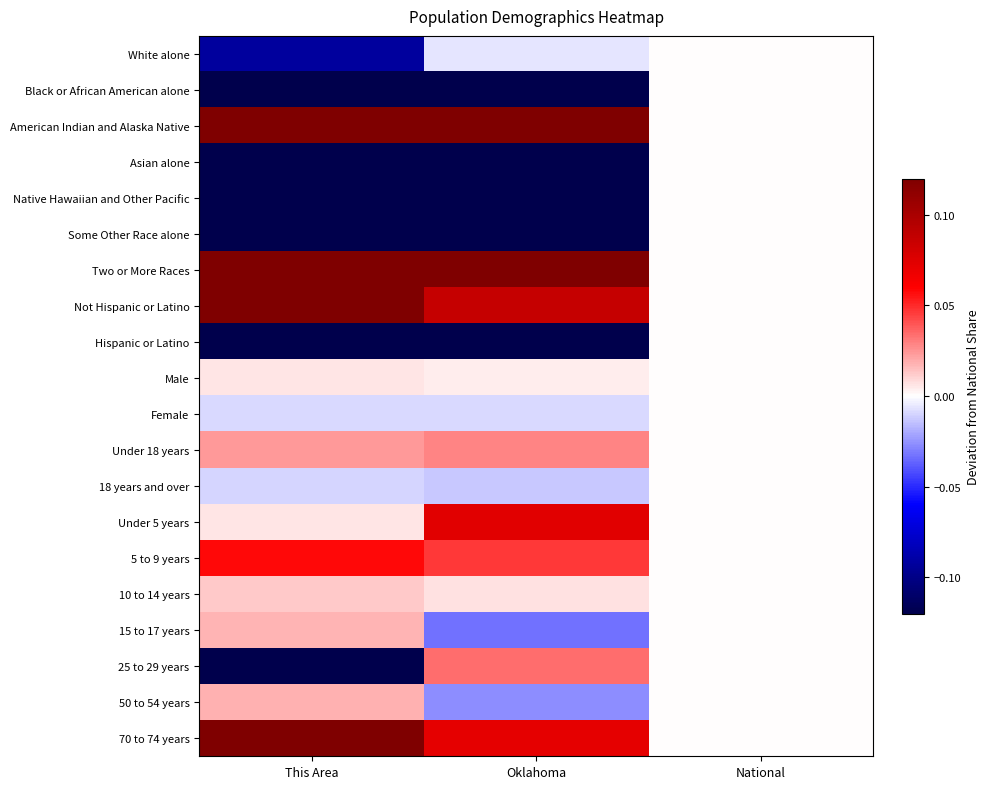

Reading left to right, what are all the values shown in this chart?

White alone: This Area=-0.1	Oklahoma=-0.0	National=0.0
Black or African American alone: This Area=-0.1	Oklahoma=-0.1	National=0.0
American Indian and Alaska Native: This Area=0.1	Oklahoma=0.1	National=0.0
Asian alone: This Area=-0.1	Oklahoma=-0.1	National=0.0
Native Hawaiian and Other Pacific: This Area=-0.1	Oklahoma=-0.1	National=0.0
Some Other Race alone: This Area=-0.1	Oklahoma=-0.1	National=0.0
Two or More Races: This Area=0.1	Oklahoma=0.1	National=0.0
Not Hispanic or Latino: This Area=0.1	Oklahoma=0.1	National=0.0
Hispanic or Latino: This Area=-0.1	Oklahoma=-0.1	National=0.0
Male: This Area=0.0	Oklahoma=0.0	National=0.0
Female: This Area=-0.0	Oklahoma=-0.0	National=0.0
Under 18 years: This Area=0.0	Oklahoma=0.0	National=0.0
18 years and over: This Area=-0.0	Oklahoma=-0.0	National=0.0
Under 5 years: This Area=0.0	Oklahoma=0.1	National=0.0
5 to 9 years: This Area=0.1	Oklahoma=0.0	National=0.0
10 to 14 years: This Area=0.0	Oklahoma=0.0	National=0.0
15 to 17 years: This Area=0.0	Oklahoma=-0.0	National=0.0
25 to 29 years: This Area=-0.1	Oklahoma=0.0	National=0.0
50 to 54 years: This Area=0.0	Oklahoma=-0.0	National=0.0
70 to 74 years: This Area=0.1	Oklahoma=0.1	National=0.0